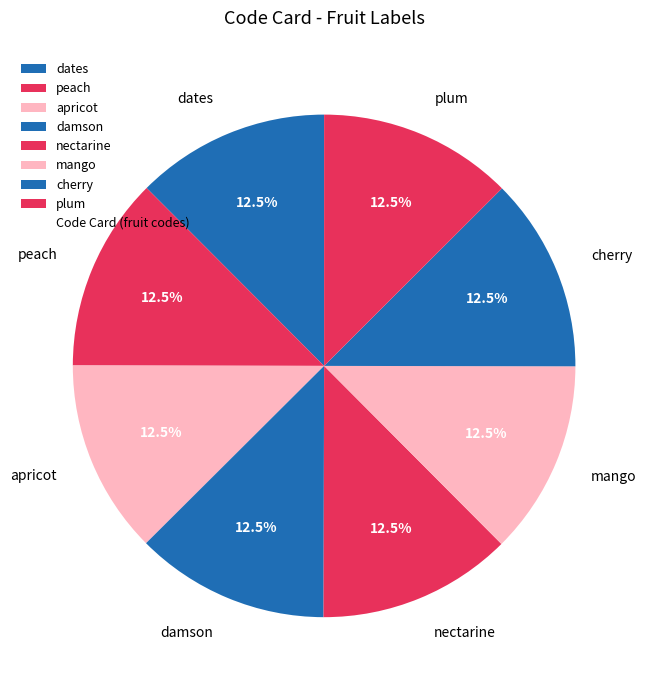

The peach slice represents 24% of the pie. True or false?

False